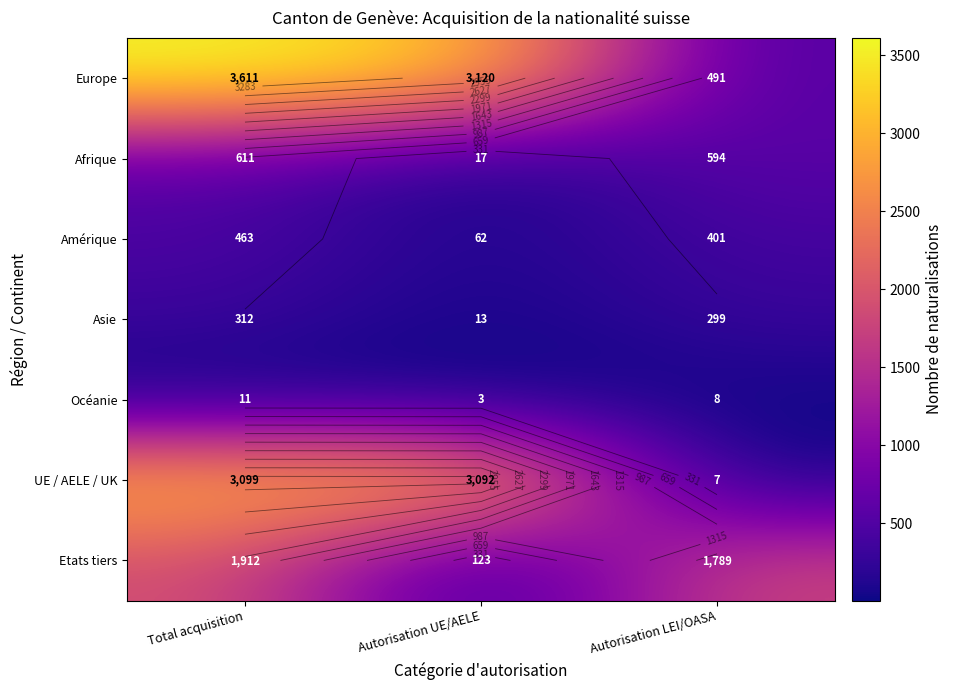

What is the difference between the Etats tiers values at Autorisation LEI/OASA and Autorisation UE/AELE?

1666